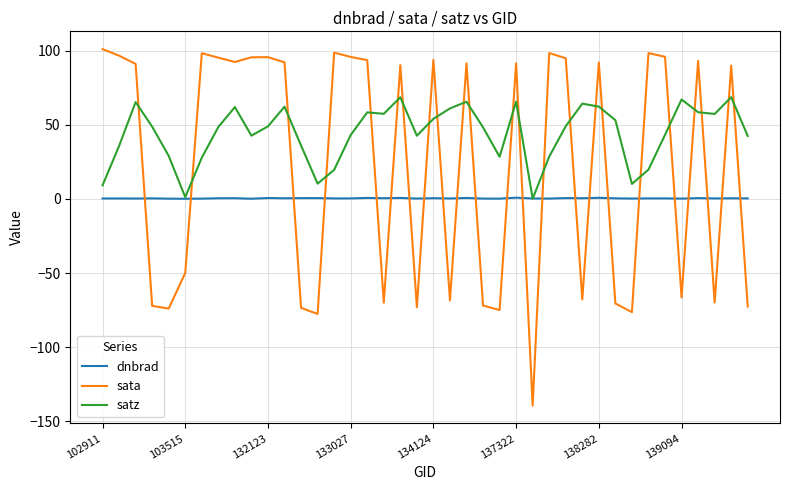

Which series ends up on top after the final intersection of sata and dnbrad?

dnbrad